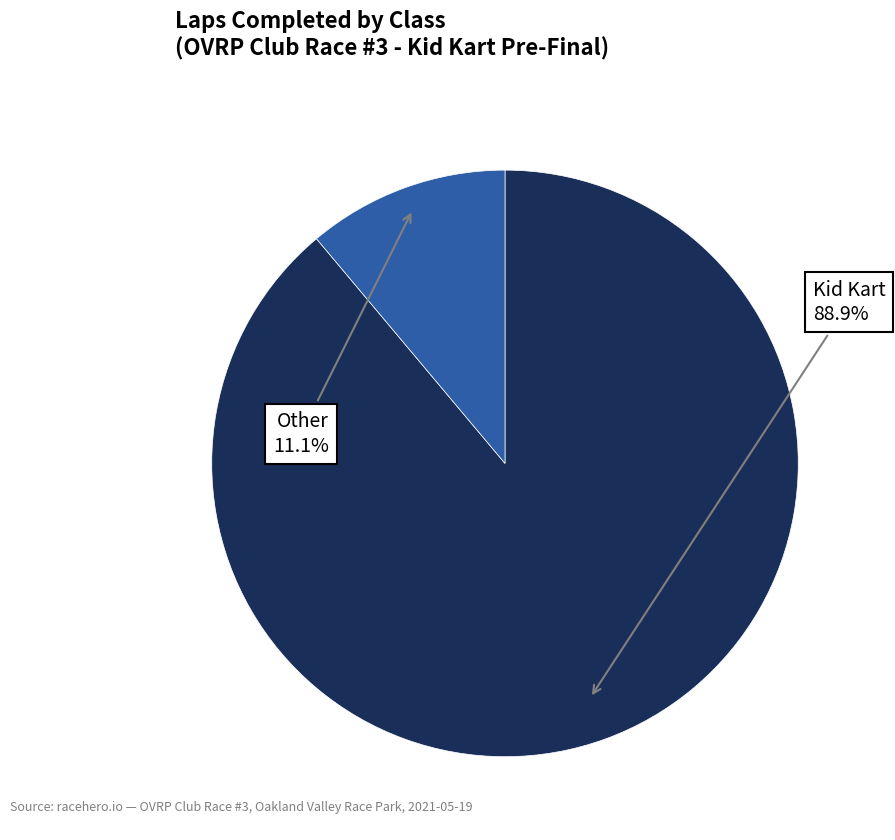

Count the number of slices in the pie.

2